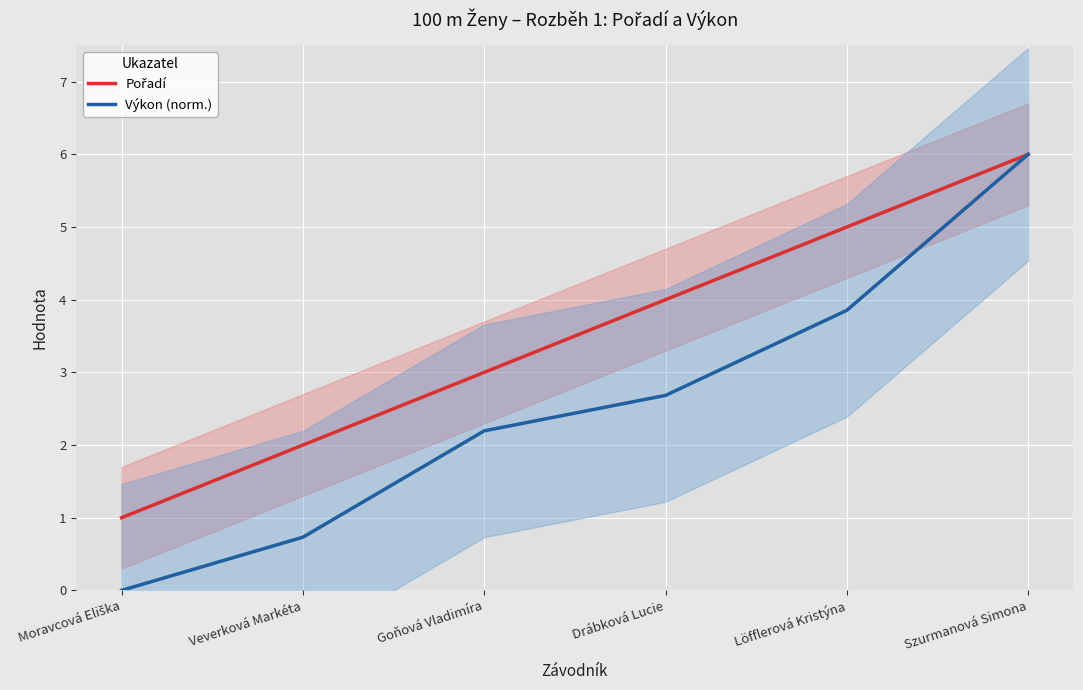

Count the number of categories in the chart.

6